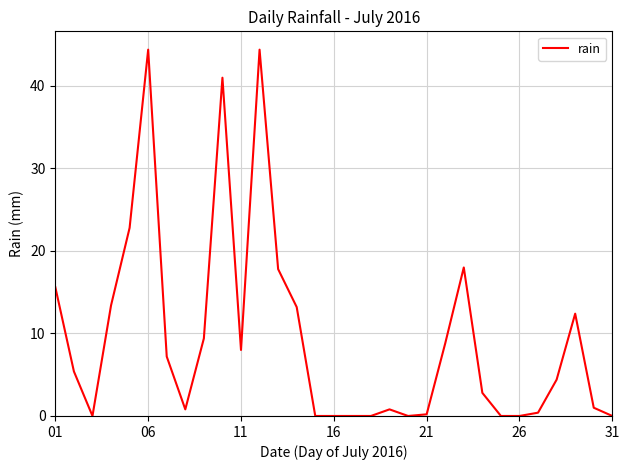

What is the maximum value shown in the chart?

44.4